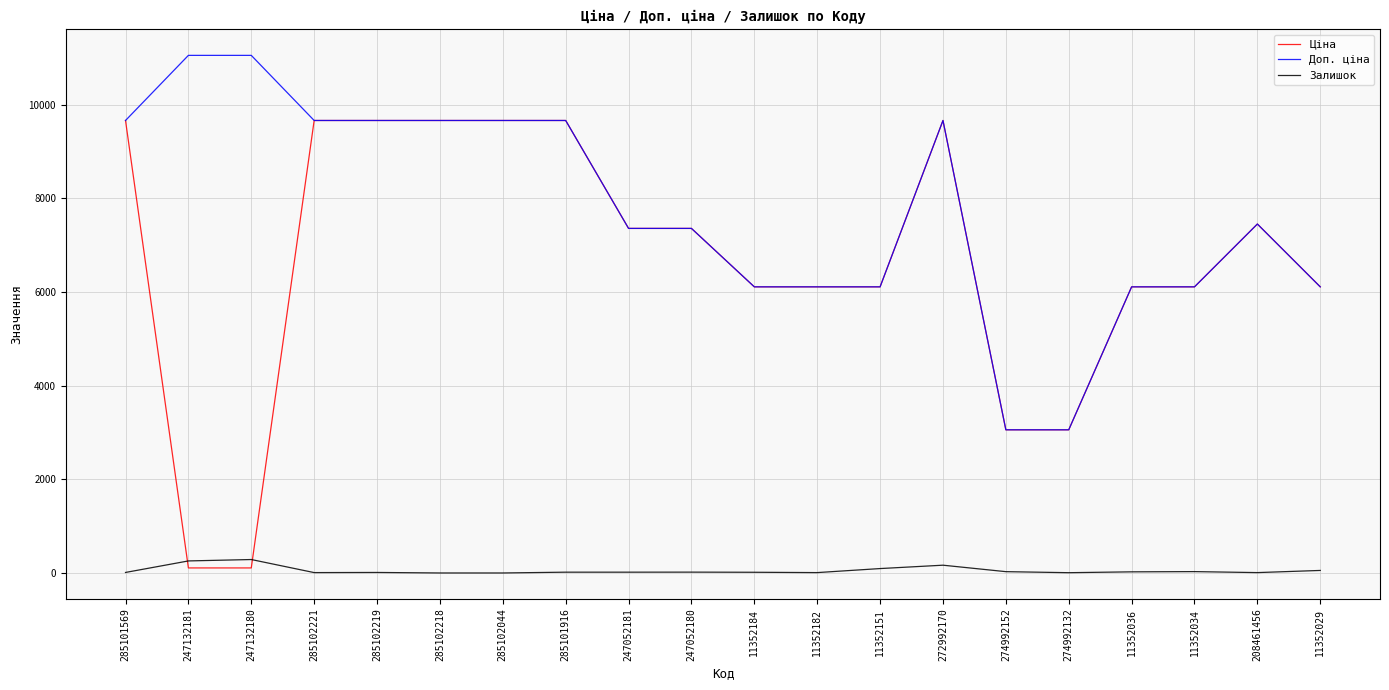

What is the maximum value shown in the chart?

11055.0